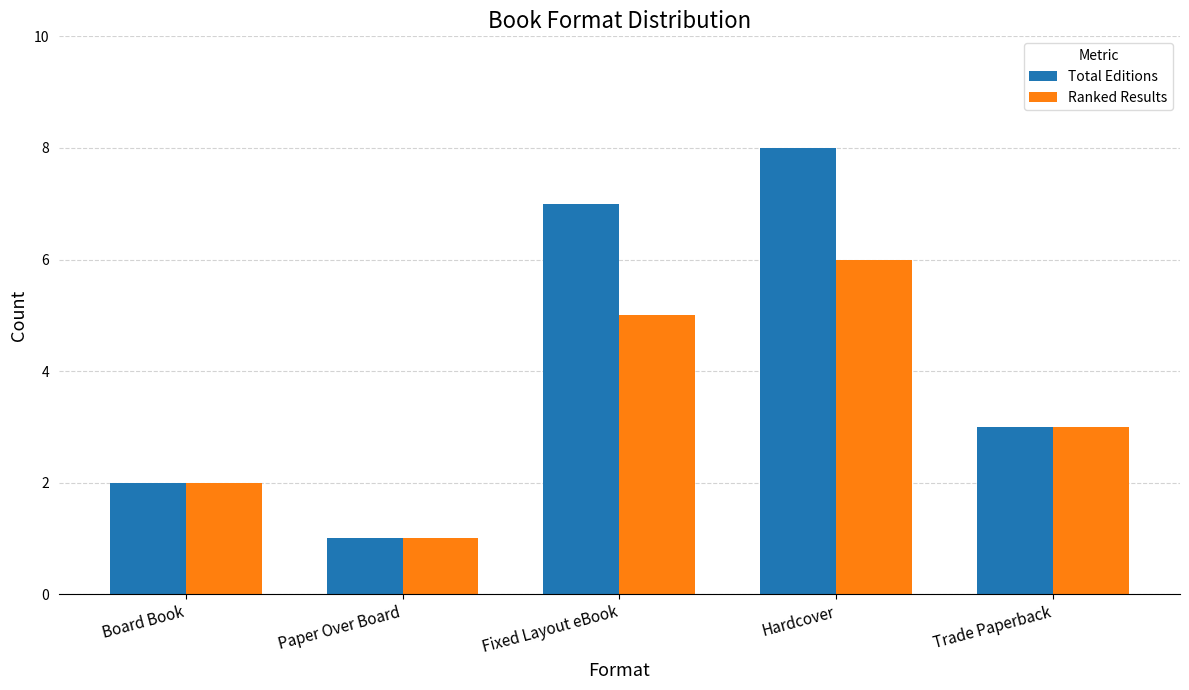

What value does the Ranked Results series have at Board Book?

2